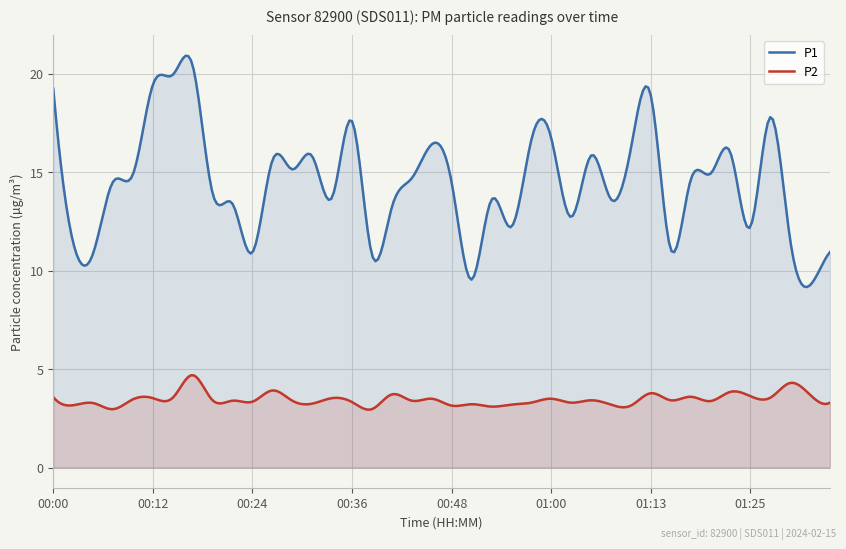

What is the minimum value shown in the chart?

2.9